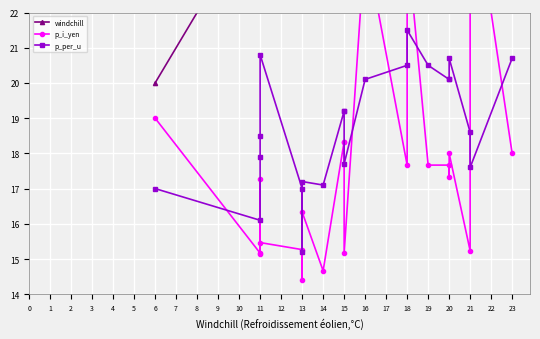

What is the difference between the second highest and second lowest values in the p_i_yen series?

9.3